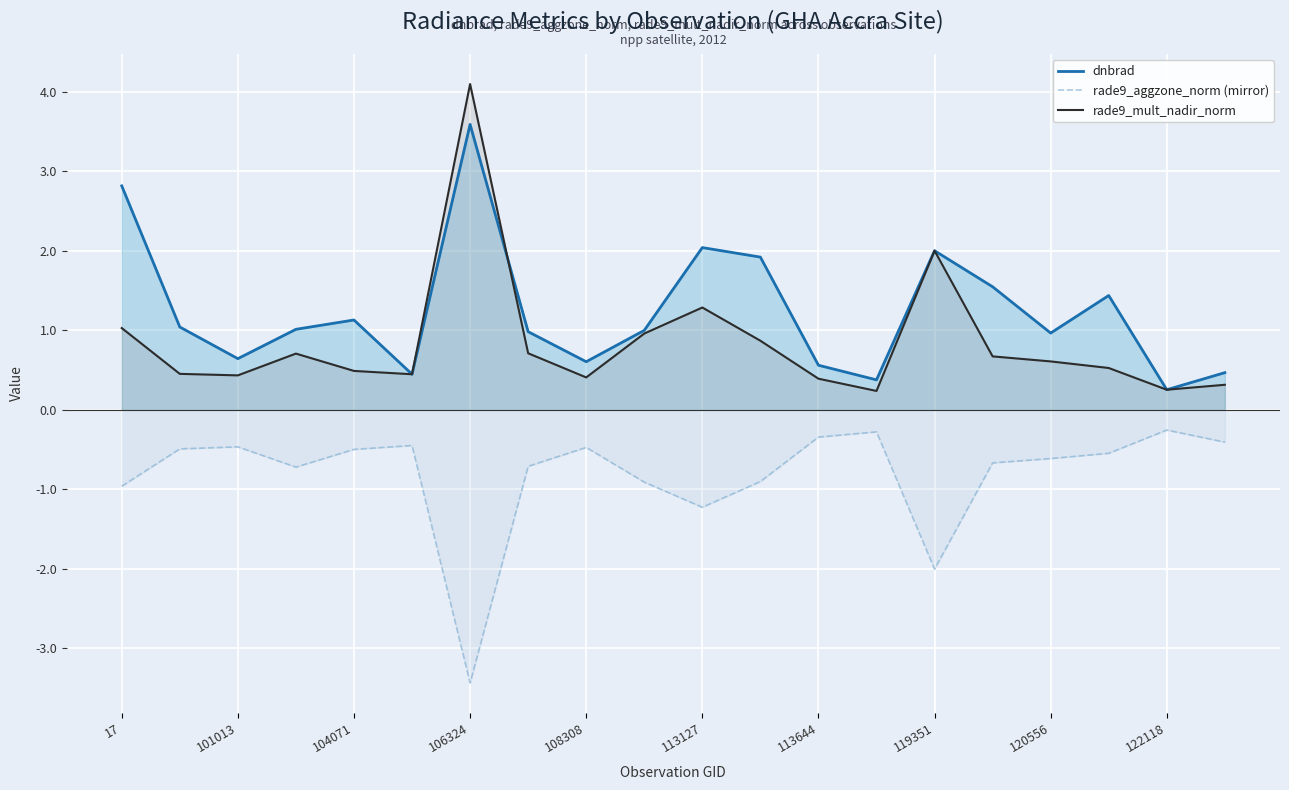

What is the label of the 1st point from the left?

17